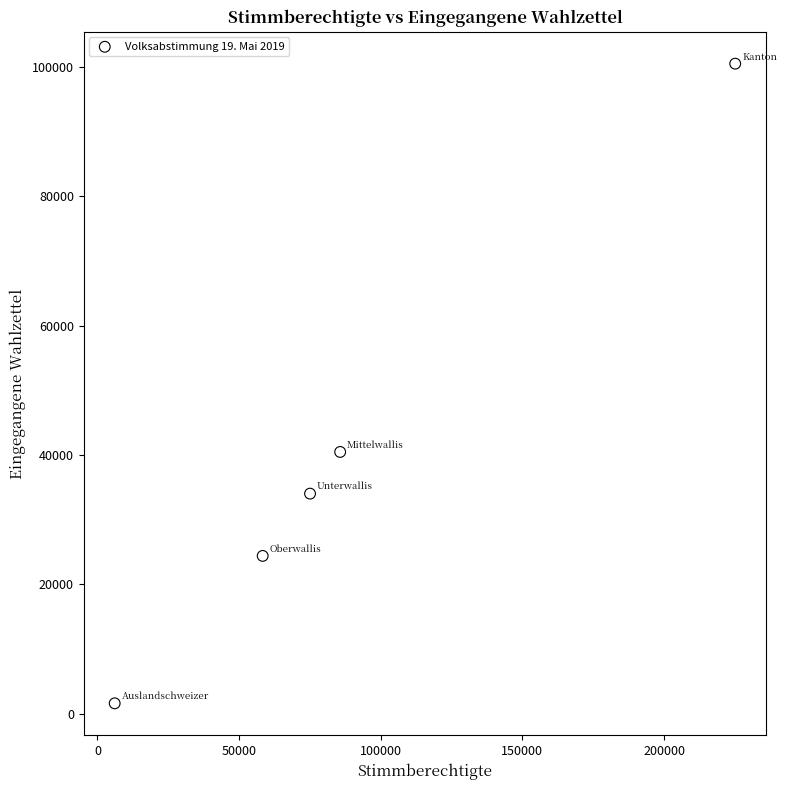

What is the range of Y values (max minus min)?

98882